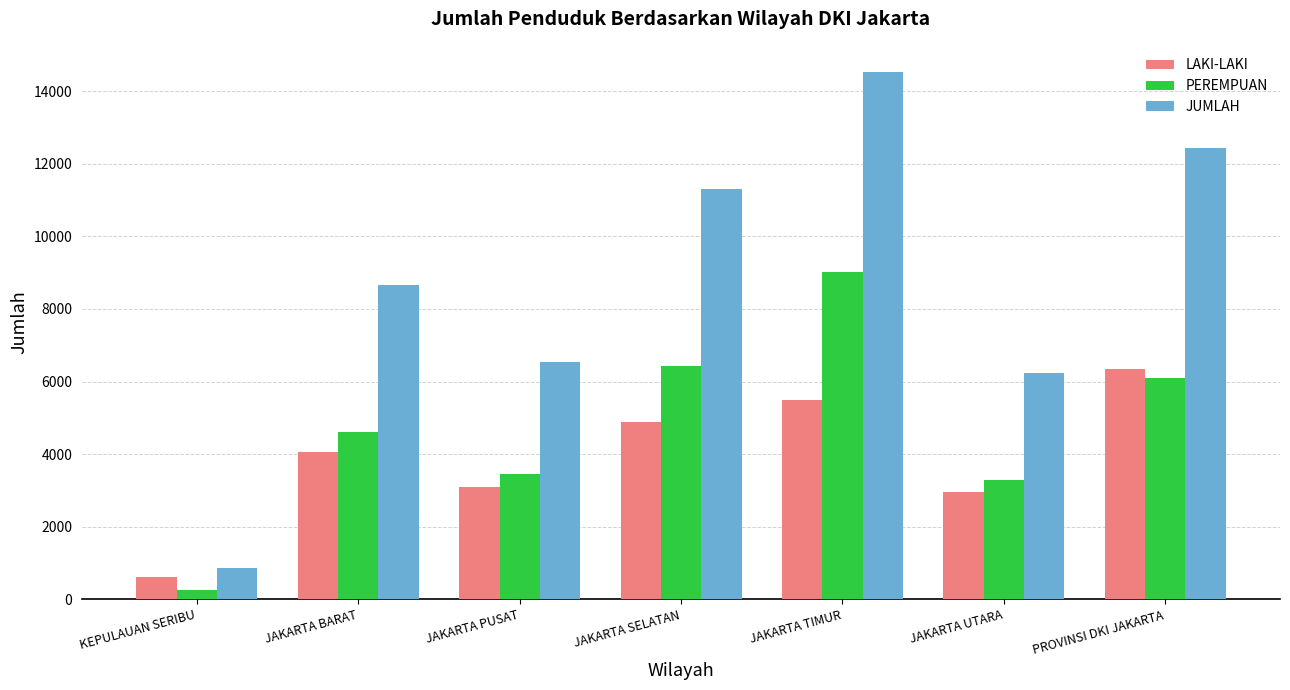

Rank the series at JAKARTA BARAT from highest to lowest value.

JUMLAH, PEREMPUAN, LAKI-LAKI